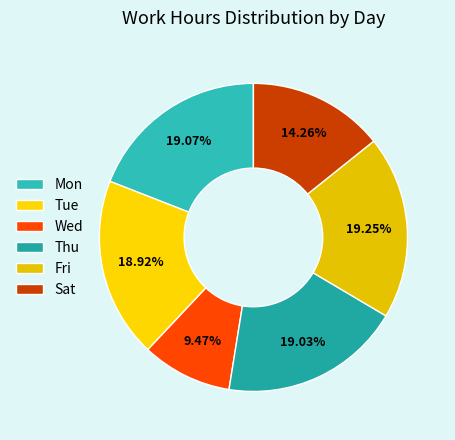

How much of the chart is everything except Tue?

81.1%